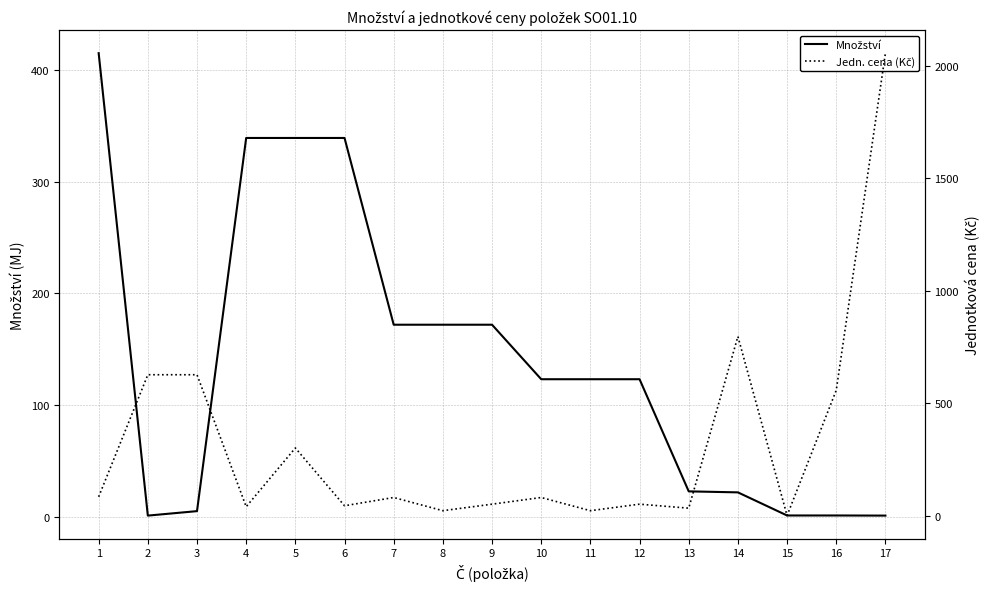

What is the average value of the Jedn. cena (Kč) series?

321.5